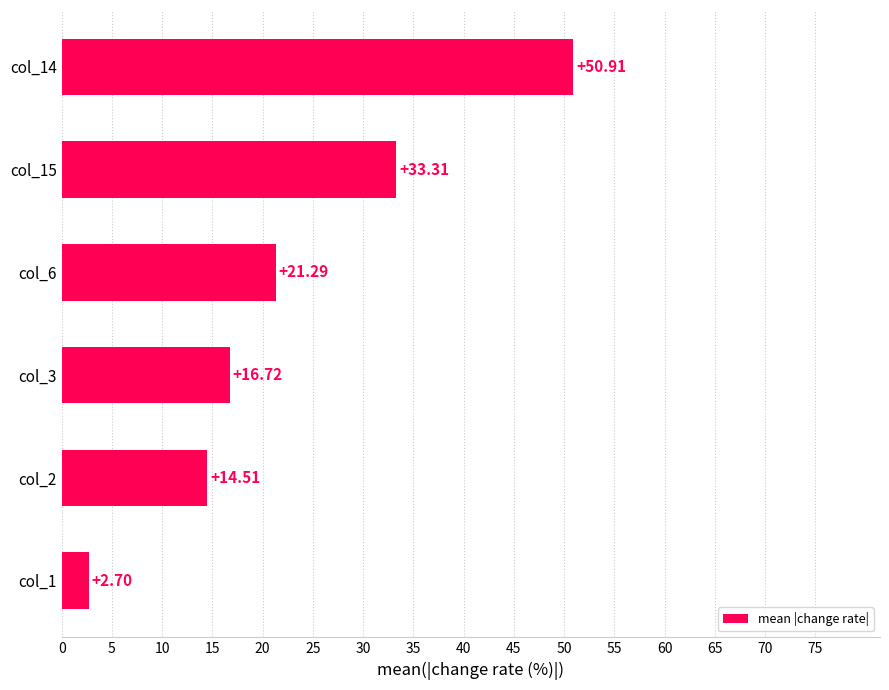

What is the change in value from col_1 to col_15?

+30.6